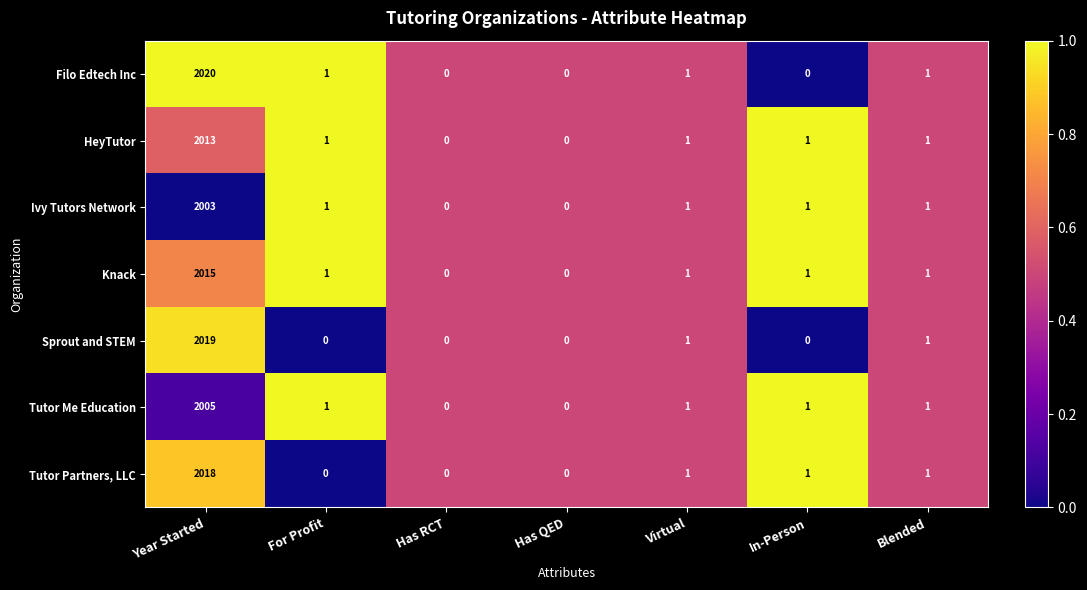

What is the spread (max minus min) of values at In-Person?

1